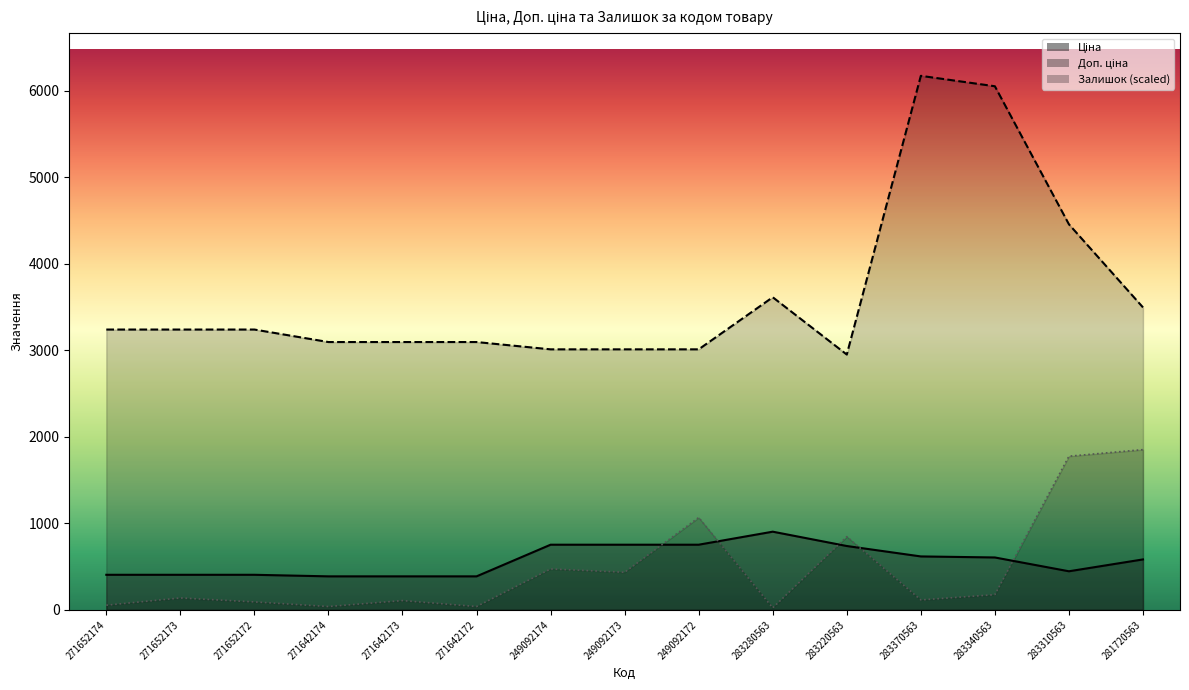

Which series has the widest spread of values?

Доп. ціна